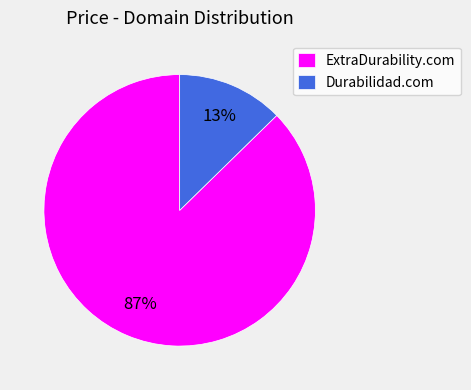

Which category accounts for the majority?

ExtraDurability.com